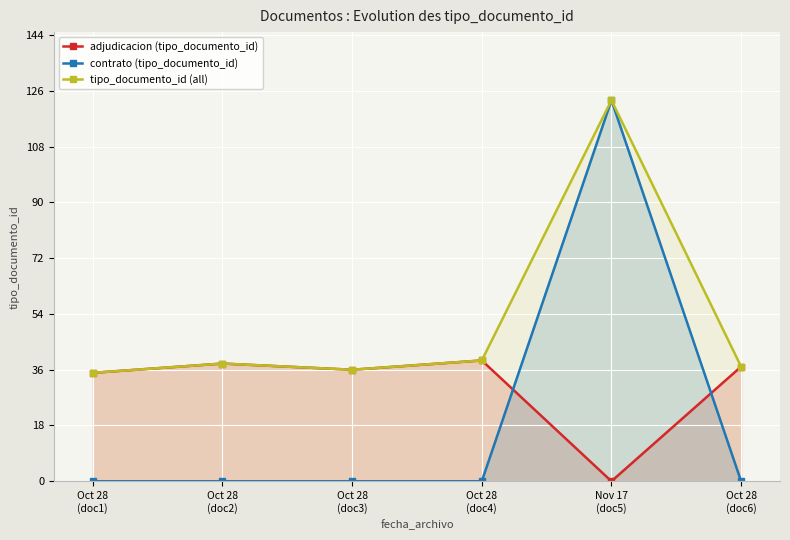

Where is the first local maximum for tipo_documento_id (all)?

Oct 28
(doc2)